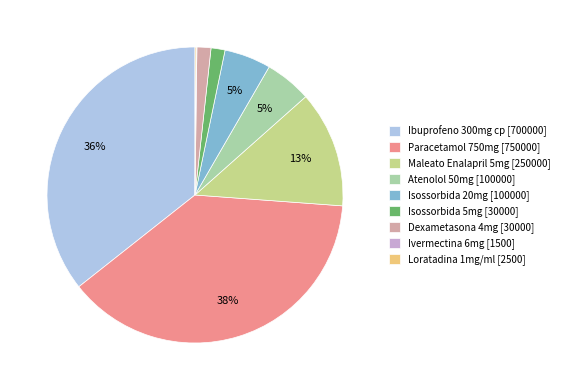

Is there any slice that represents more than half of the pie?

No